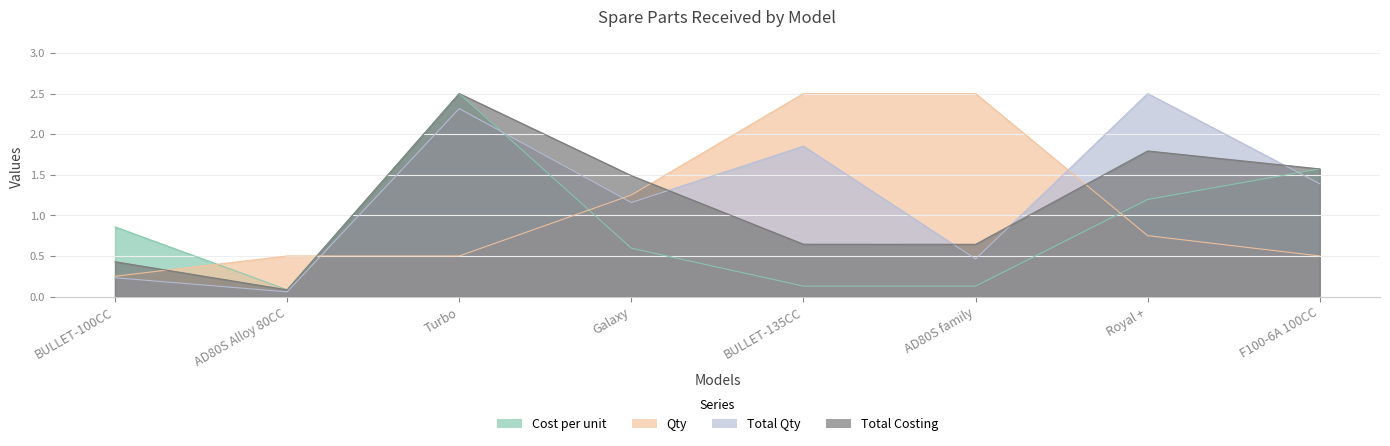

The Total Costing series shows 0.7 at Galaxy. True or false?

False